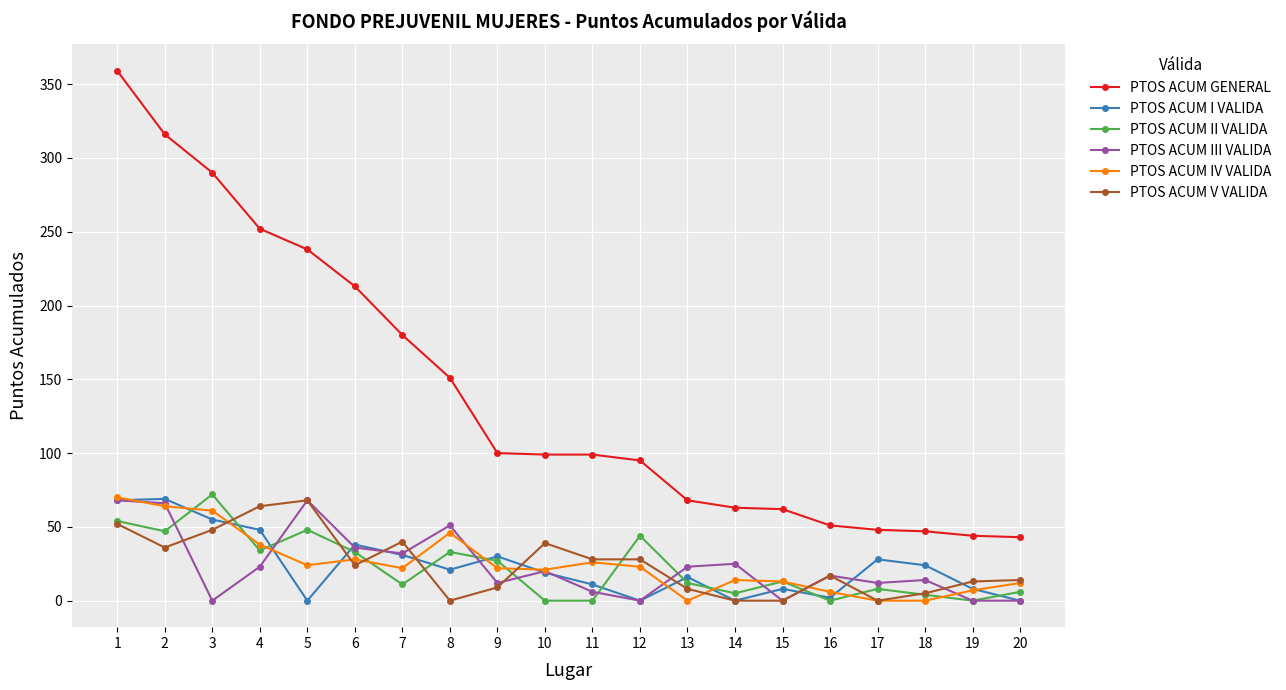

True or false: PTOS ACUM V VALIDA and PTOS ACUM GENERAL cross at least once.

False